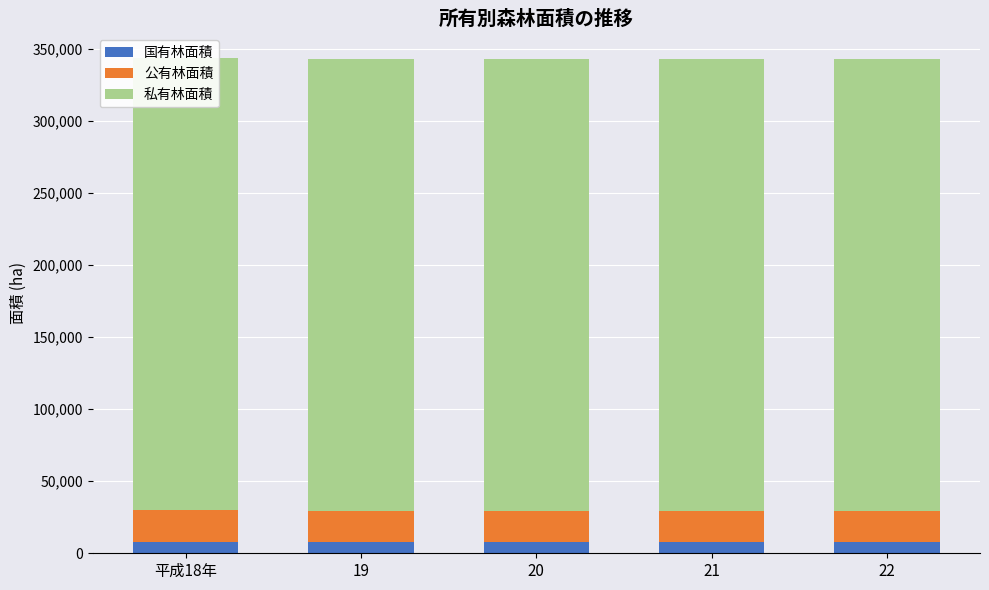

What is the total value across all series at 21?

343072.8